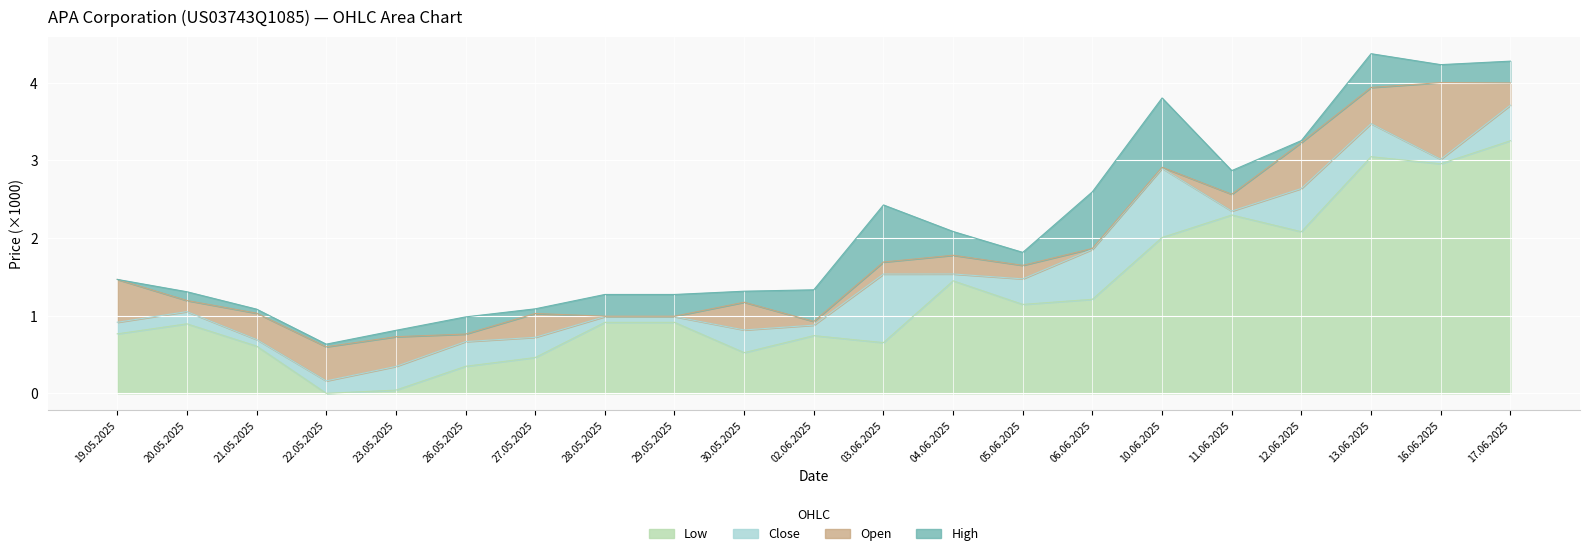

True or false: Close and High intersect in this chart.

False